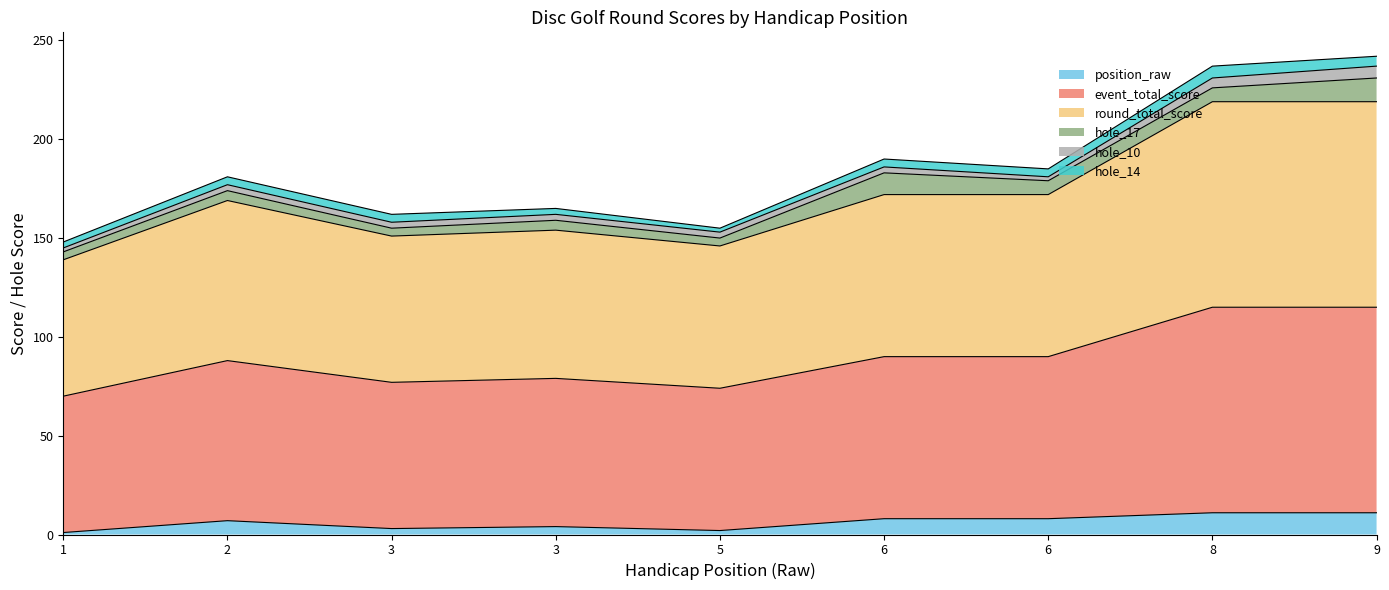

At which category does position_raw reach its first local peak?

2